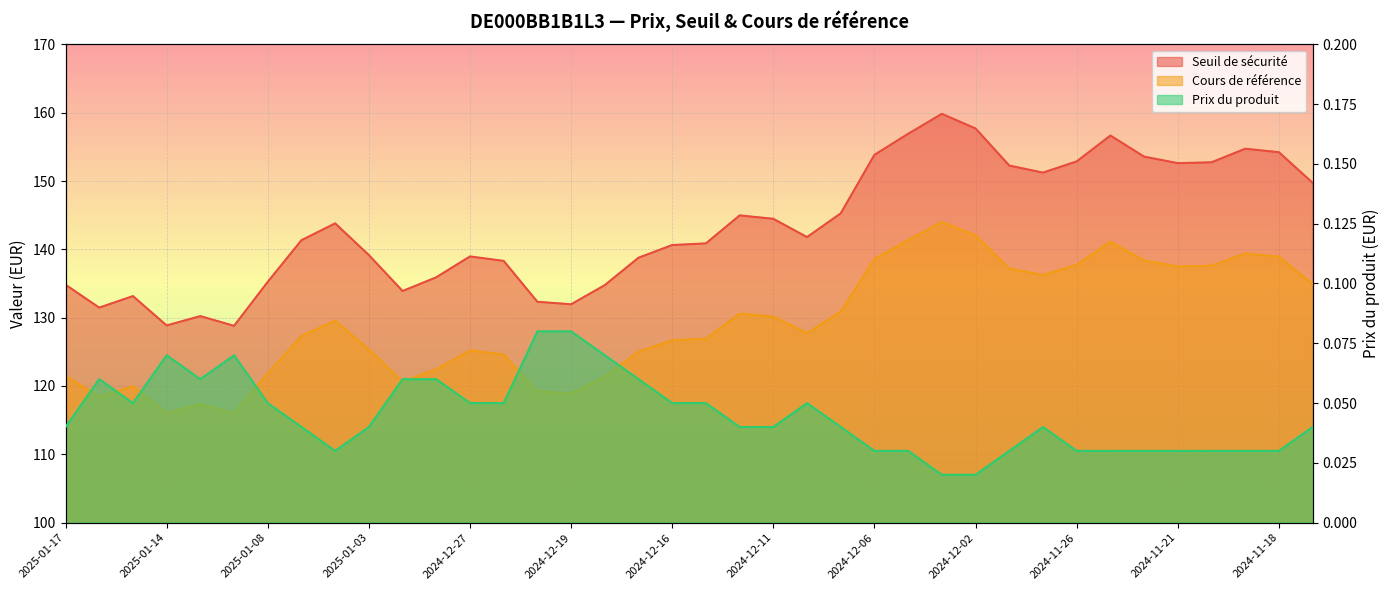

At which category is the sum across all series the highest?

2024-12-04